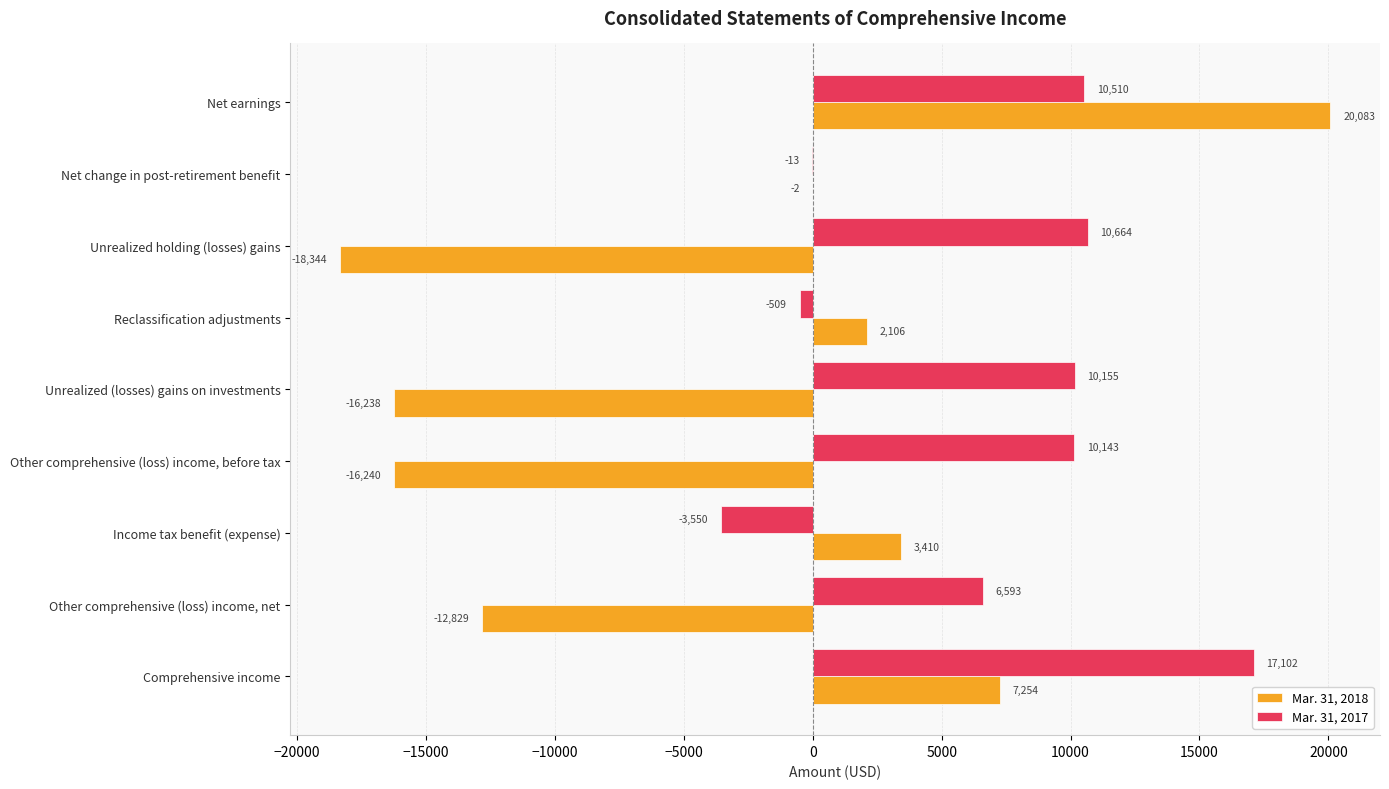

How many categories are shown in the chart?

9